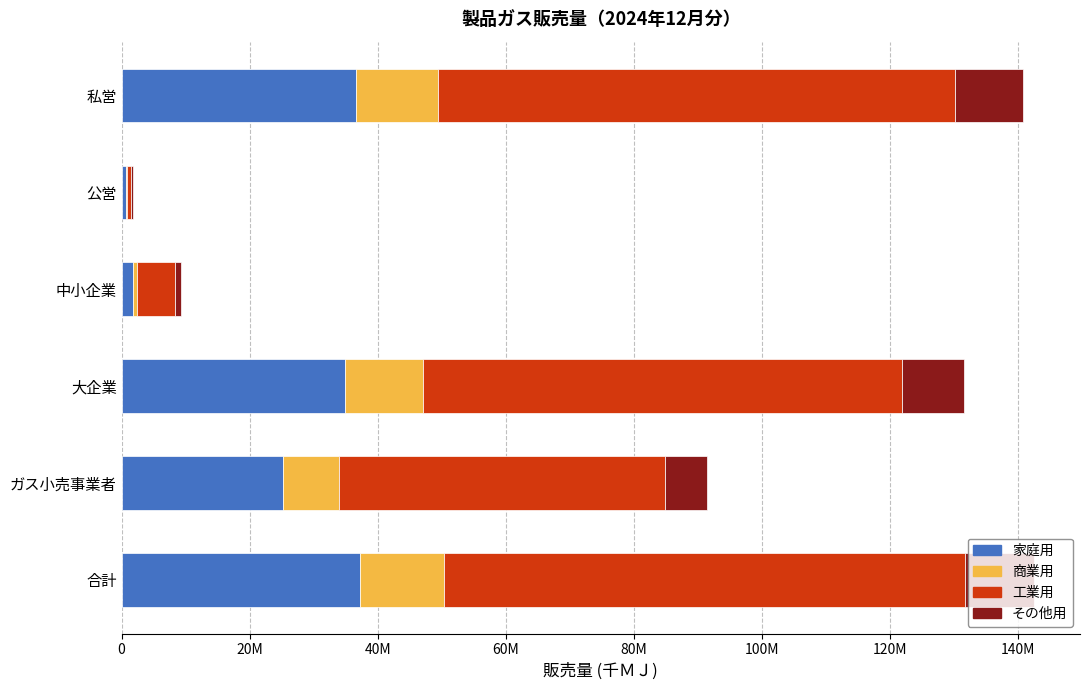

What are all the series names shown in the legend?

家庭用, 商業用, 工業用, その他用